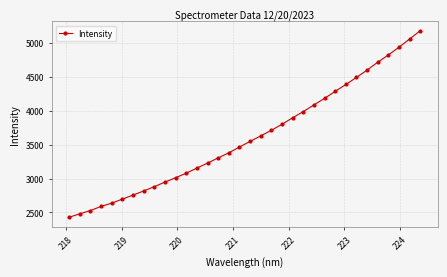

How many categories are shown in the chart?

34